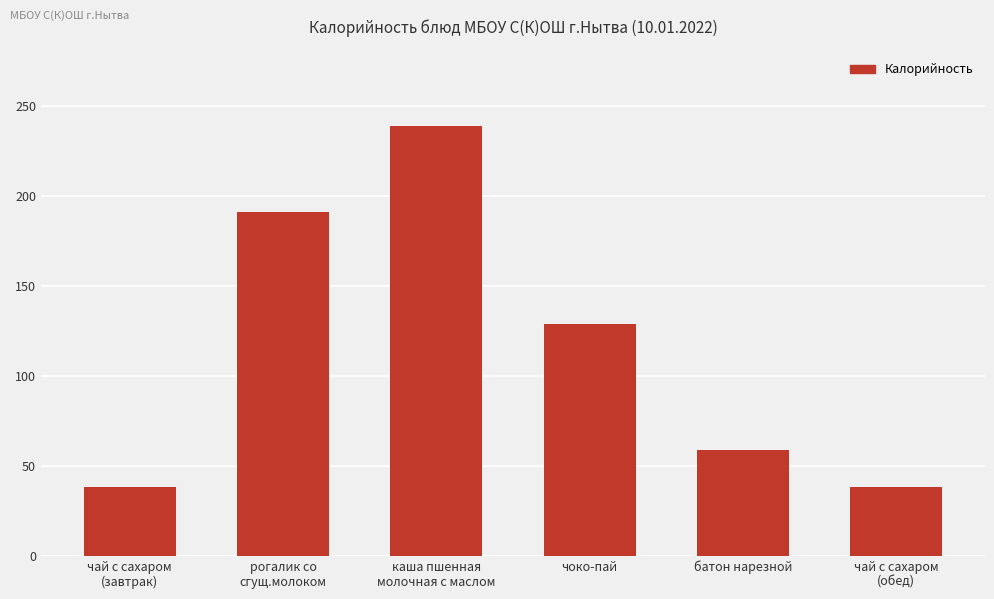

How many data points are less than 129?

3